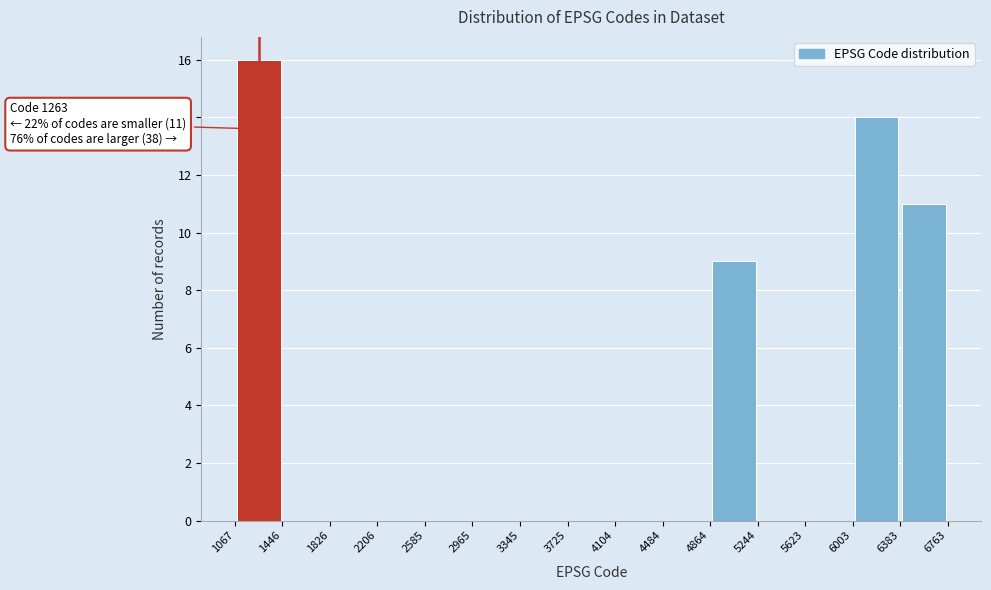

Over which range of the x-axis is the bar tallest?

1067 to 1446